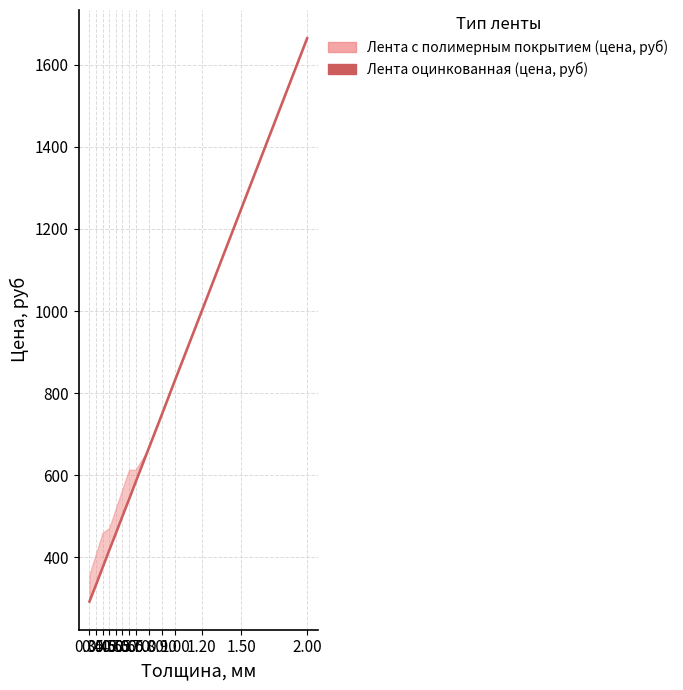

True or false: the data has more than 2 interior local peaks.

False